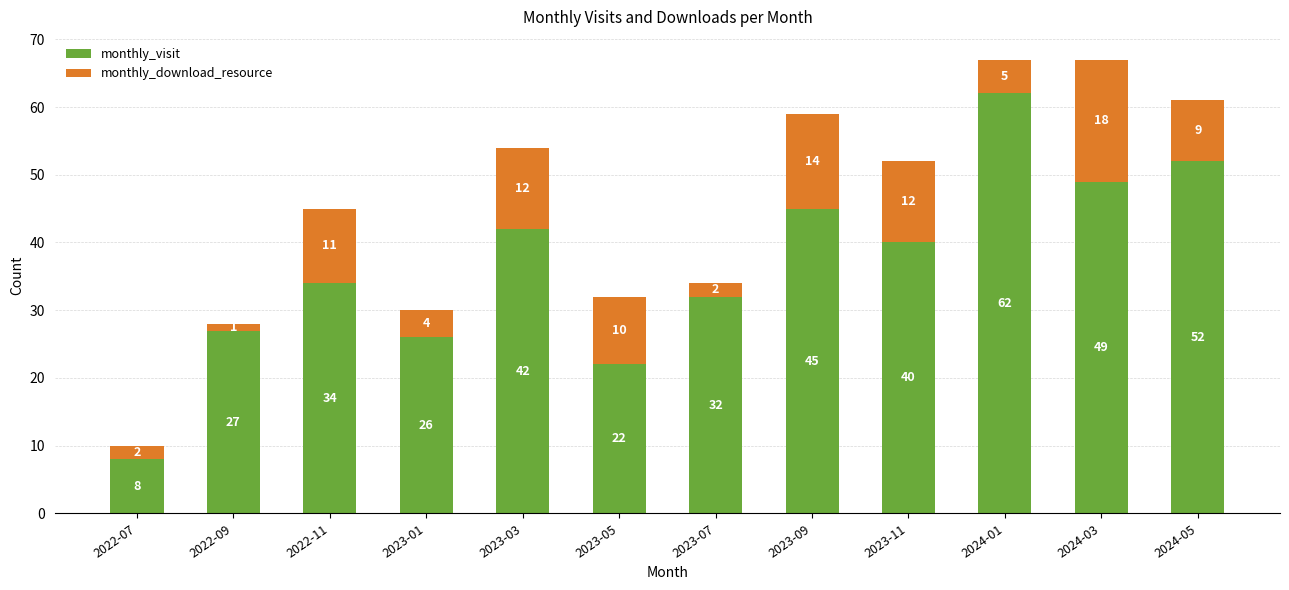

Rank the categories by monthly_visit value from highest to lowest.

2024-01, 2024-05, 2024-03, 2023-09, 2023-03, 2023-11, 2022-11, 2023-07, 2022-09, 2023-01, 2023-05, 2022-07